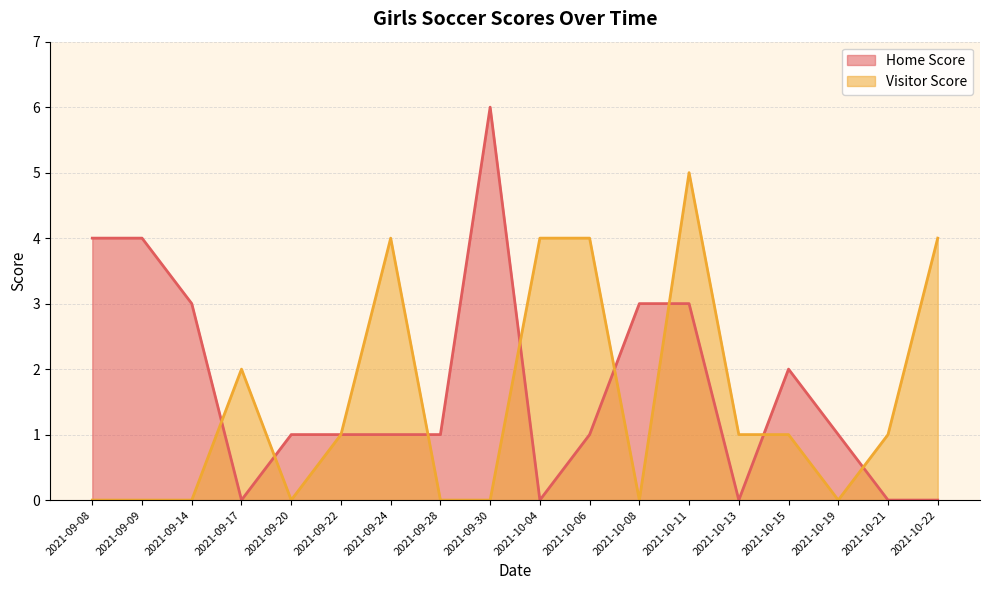

Which series changed the most between 2021-10-08 and 2021-10-15?

Home Score